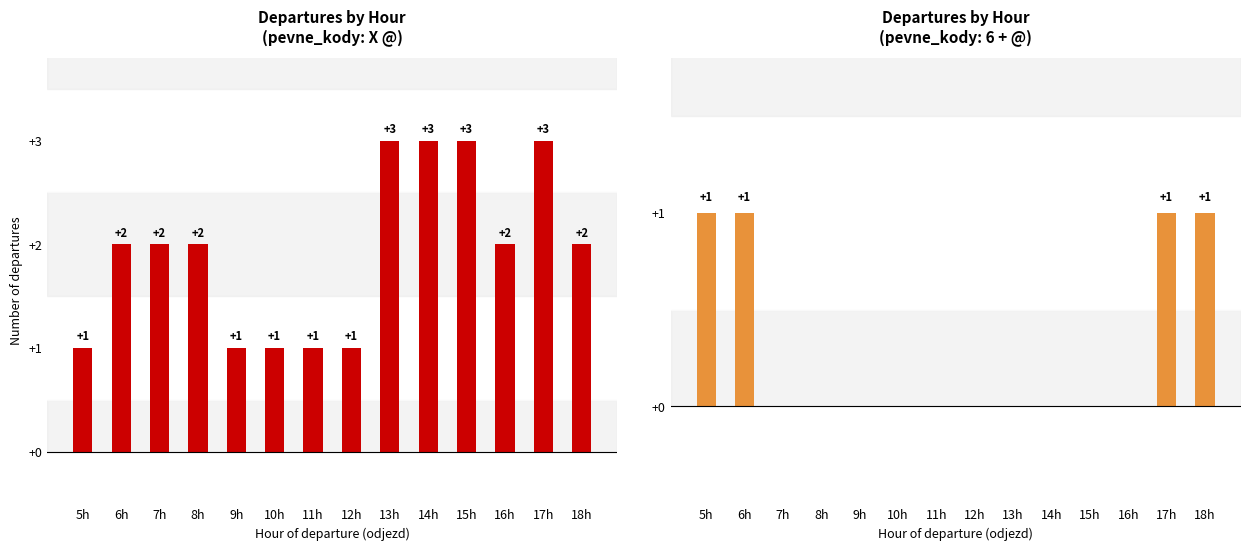

Between 12h and 7h, which is larger?

12h